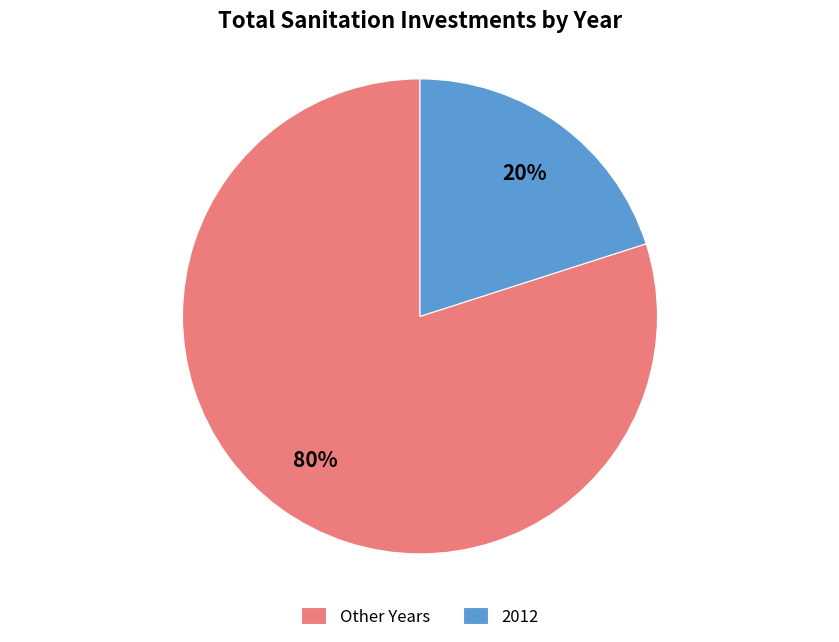

Which category accounts for the majority?

Other Years